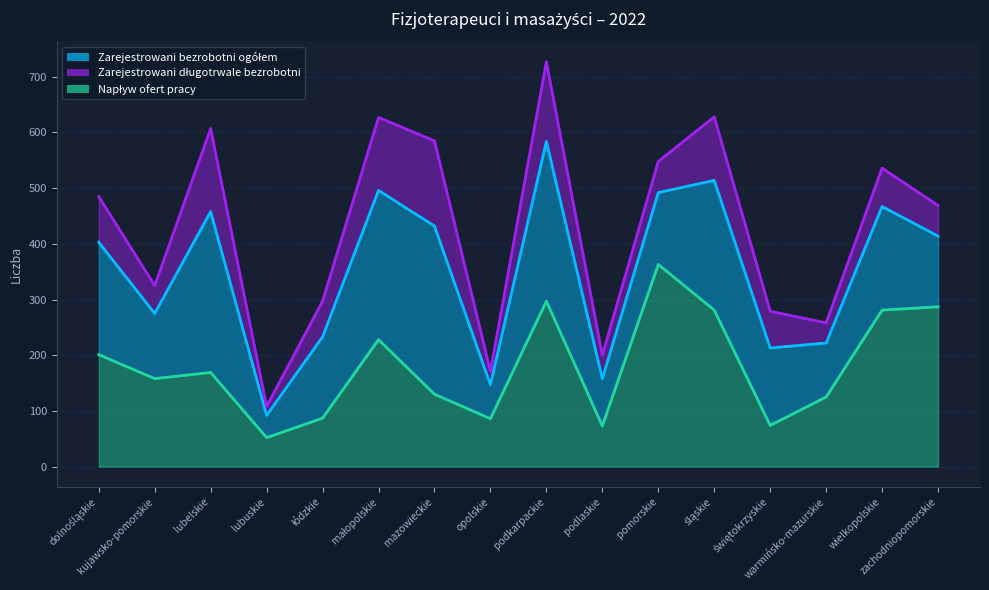

True or false: Zarejestrowani długotrwale bezrobotni has more than 0 points higher than both neighbors.

True